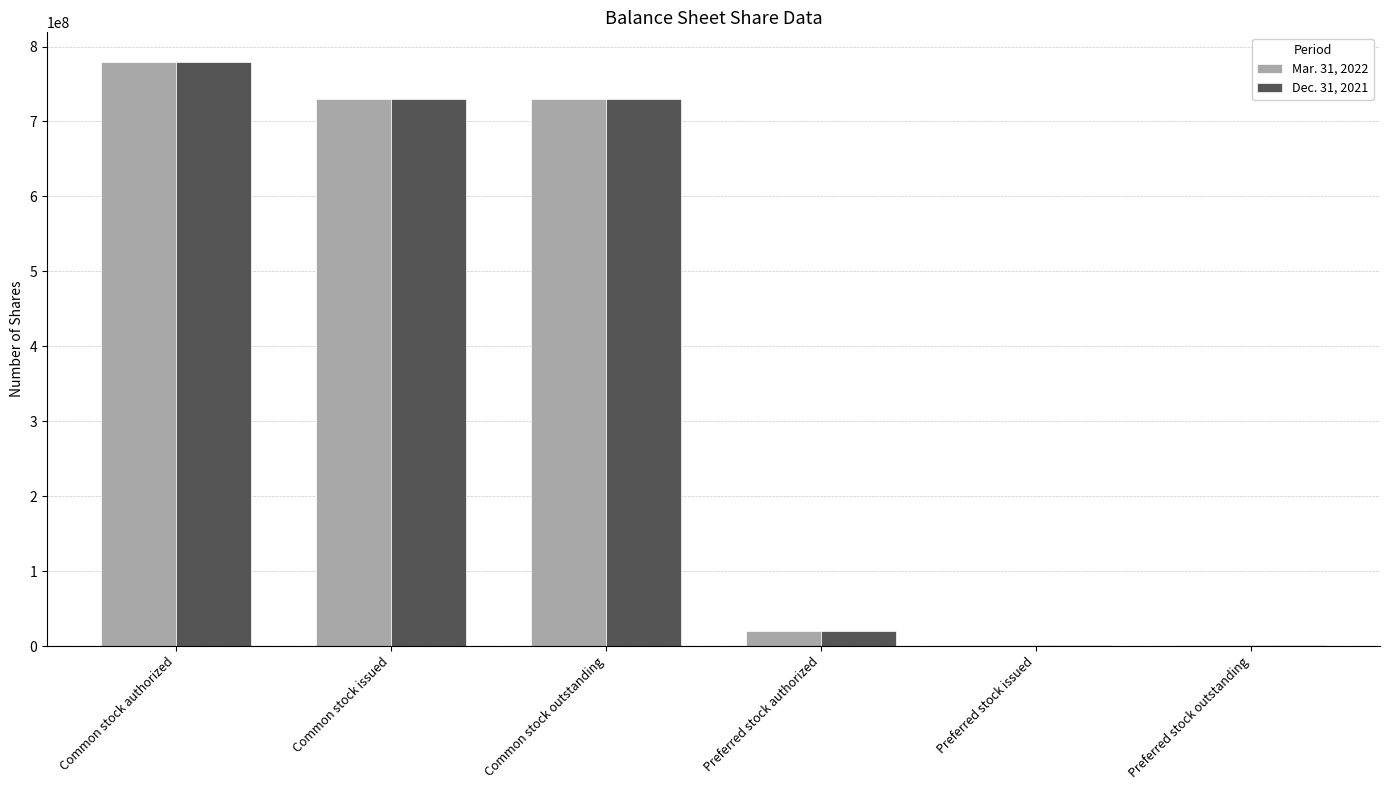

At which category is the sum across all series the highest?

Common stock authorized